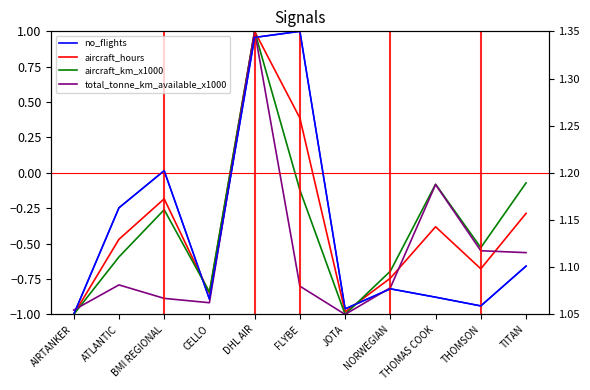

True or false: aircraft_hours has more than 1 points higher than both neighbors.

True